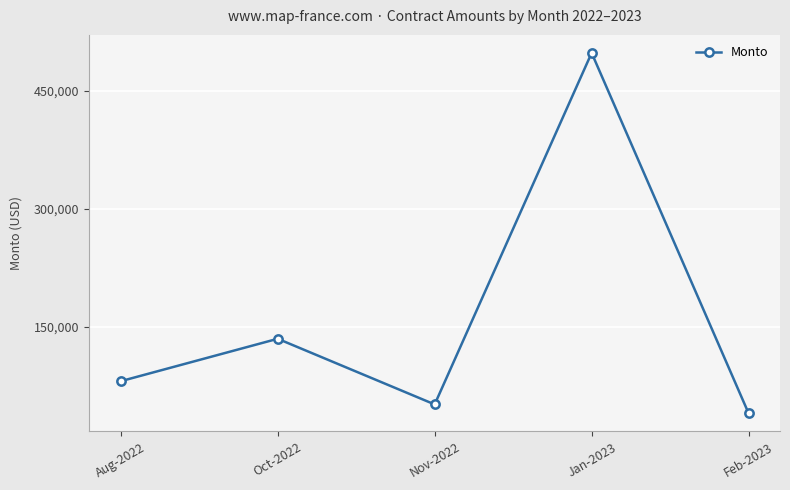

Is this an area chart (filled region under the line)?

No